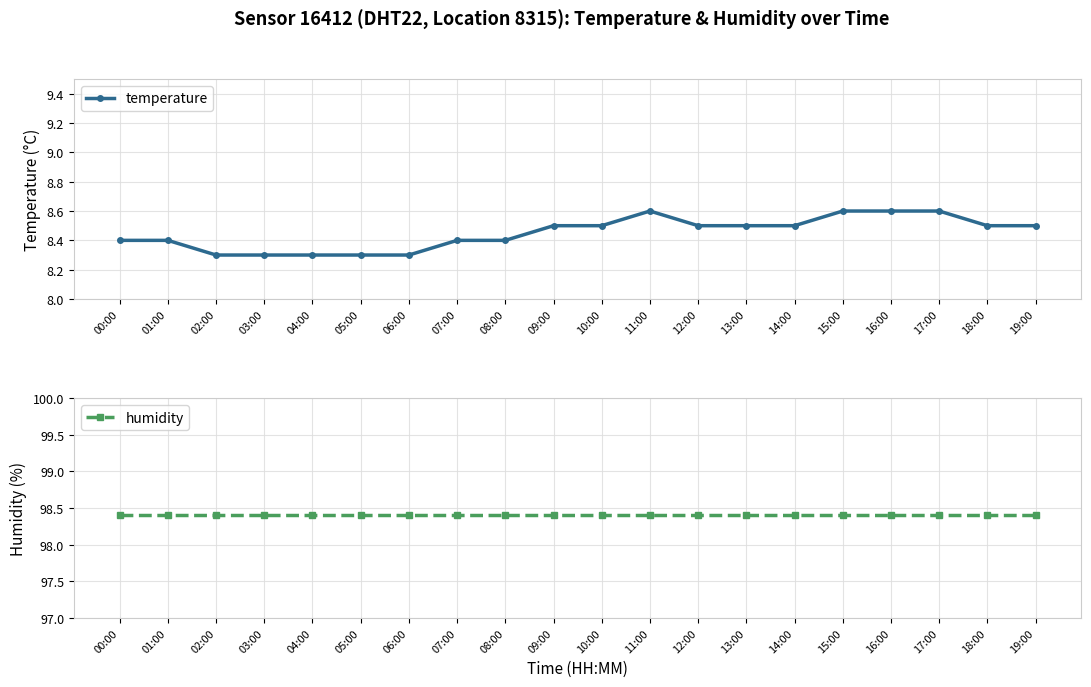

At which category is the sum across all series the highest?

11:00